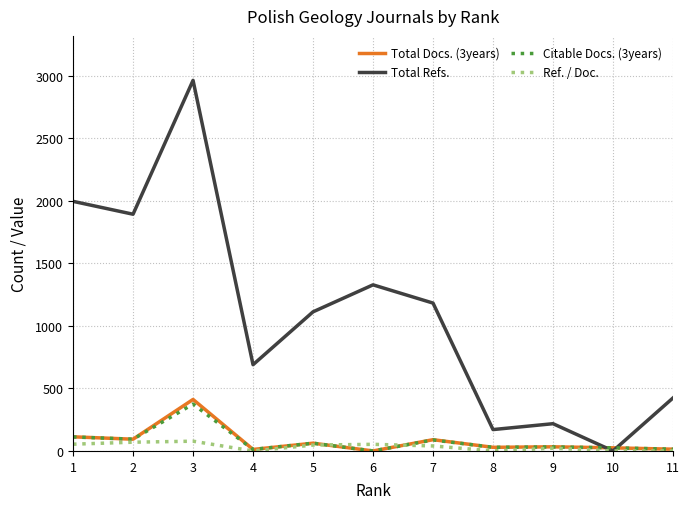

What is the highest value of the Total Refs. series?

2965